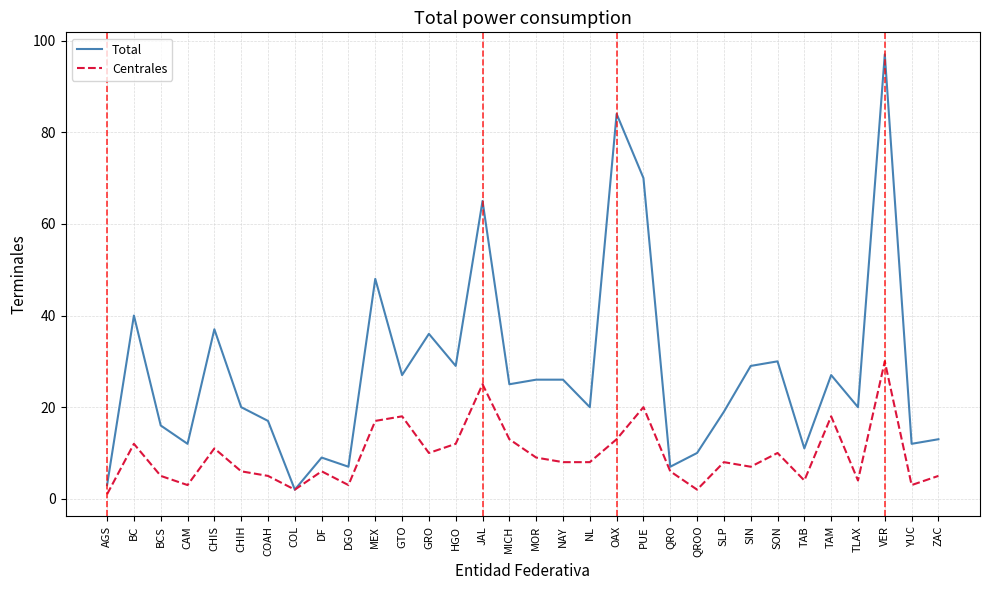

What is the difference between the highest and lowest values at SON?

20